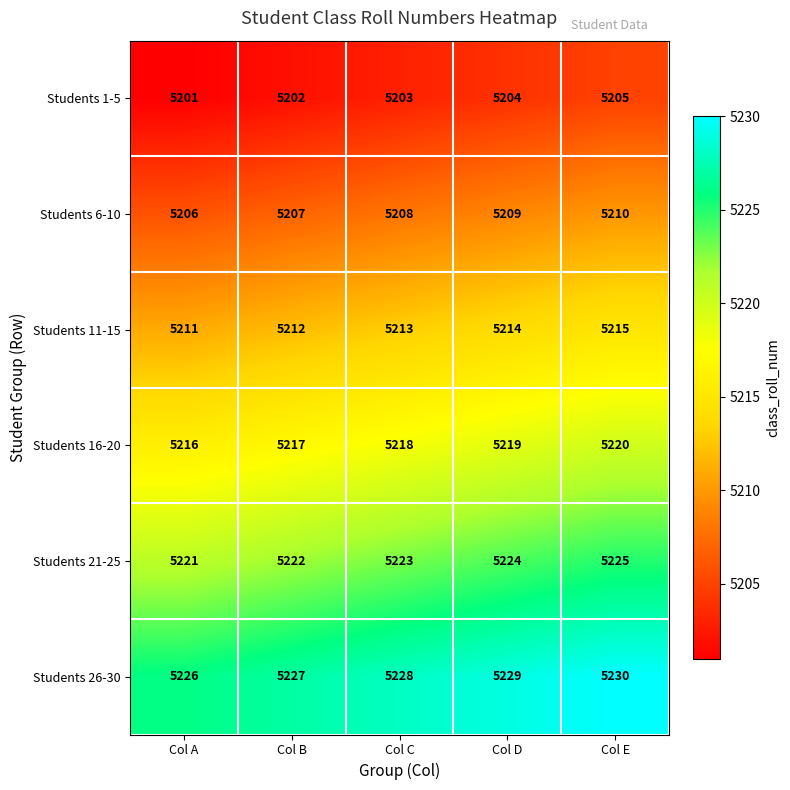

Reading left to right, extract all data points from this chart.

Students 1-5: 5201	5202	5203	5204	5205
Students 6-10: 5206	5207	5208	5209	5210
Students 11-15: 5211	5212	5213	5214	5215
Students 16-20: 5216	5217	5218	5219	5220
Students 21-25: 5221	5222	5223	5224	5225
Students 26-30: 5226	5227	5228	5229	5230